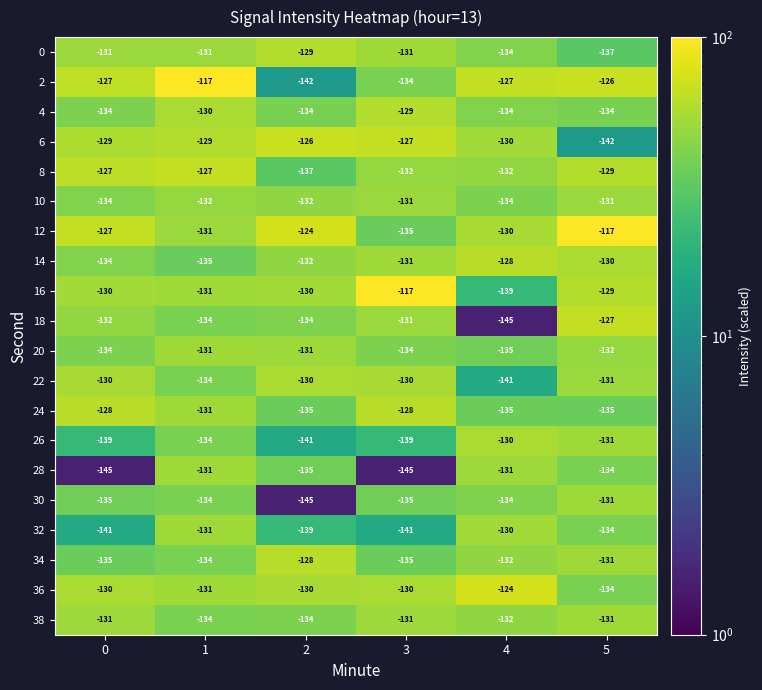

What is the difference between the highest and lowest values at 2?

21